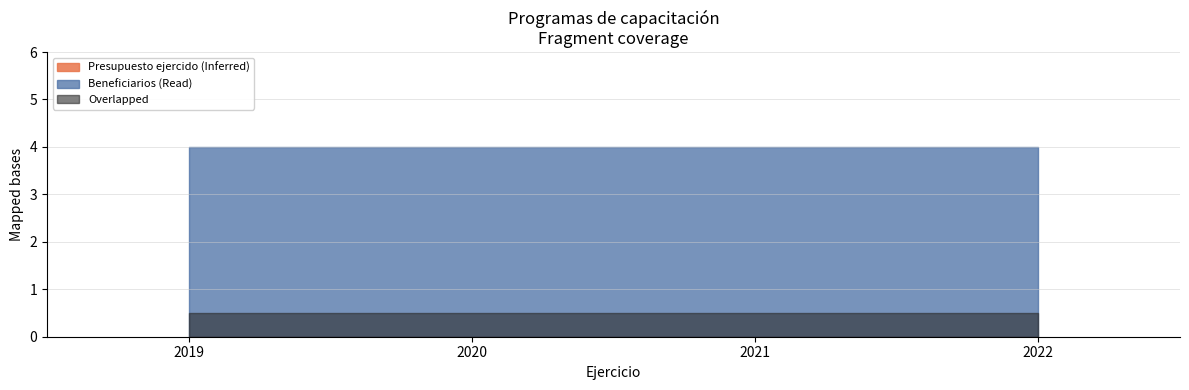

Which label corresponds to the largest value in the chart?

2019